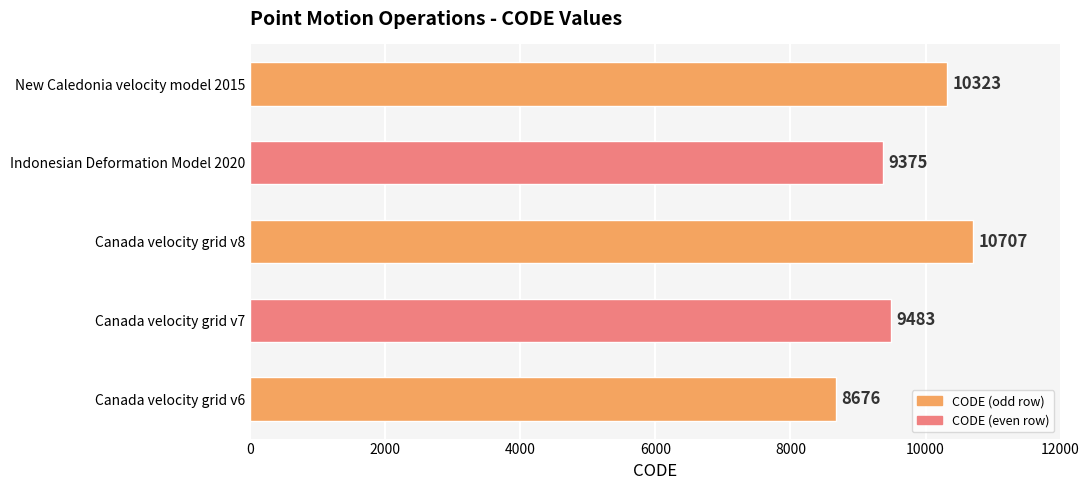

The chart shows a value of 10707 at Canada velocity grid v8. True or false?

True